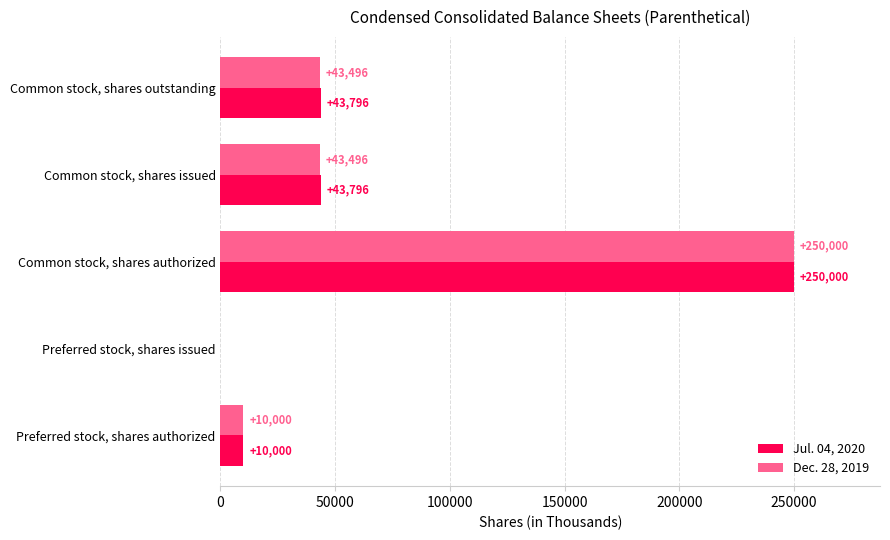

What is the sum of all Dec. 28, 2019 values?

346992